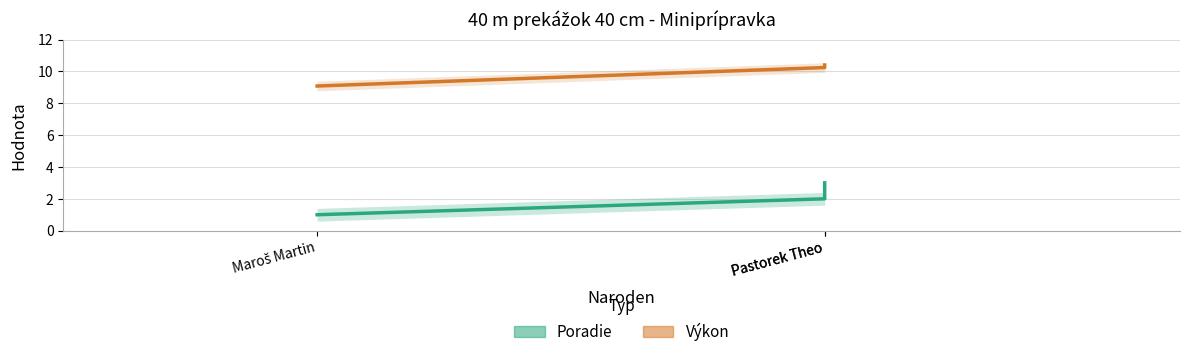

Is the value of Poradie at Maroš Martin greater than the value of Výkon at Pastorek Theo?

No